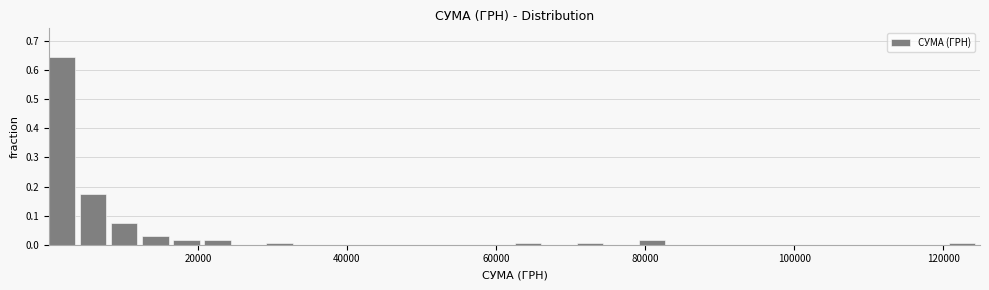

Around what value on the x-axis is the tallest bar? Give the approximate position of its centre, as read against the axis.

2000